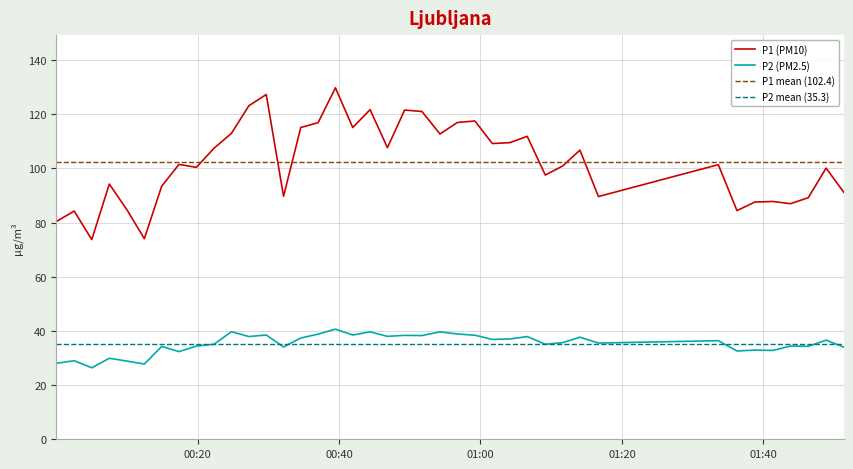

The P1 series shows 84.7 at 2023-06-24T00:10:02. True or false?

True